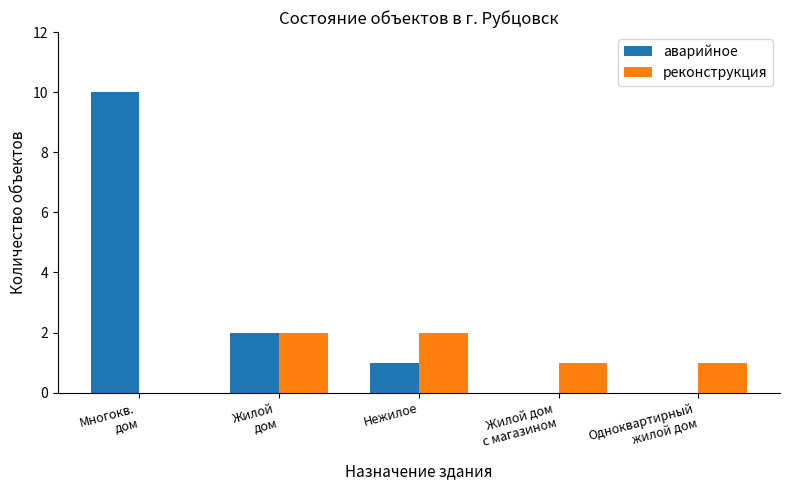

What are all the series names shown in the legend?

аварийное, реконструкция